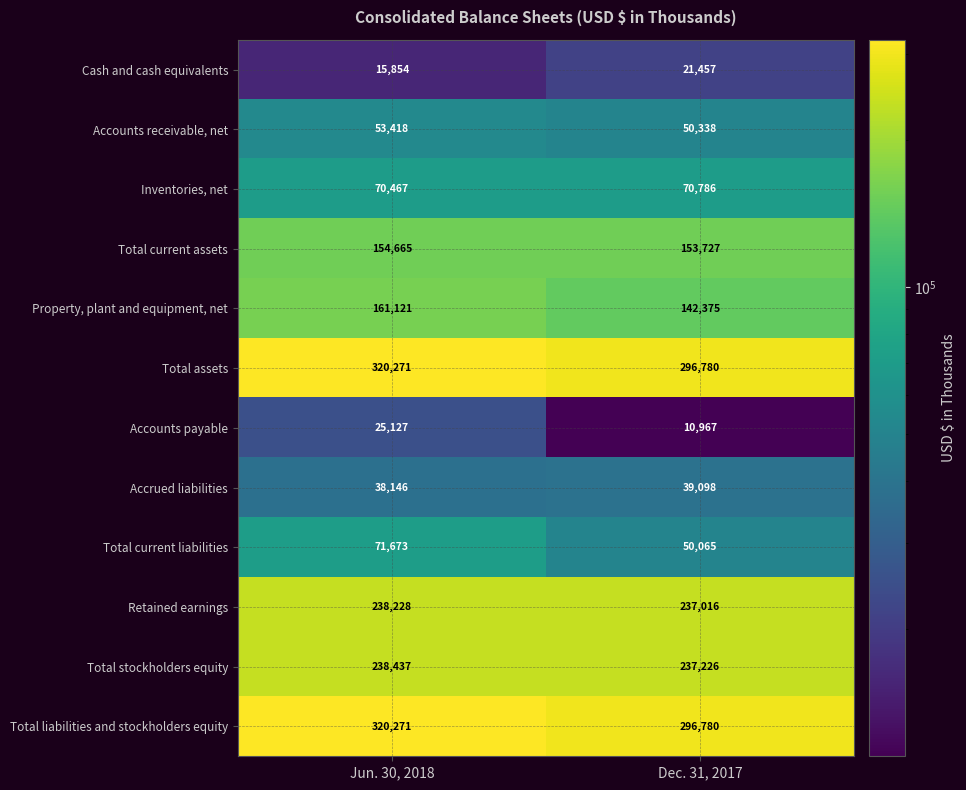

What is the approximate value of Total liabilities and stockholders equity at Jun. 30, 2018, to the nearest 50?

320250